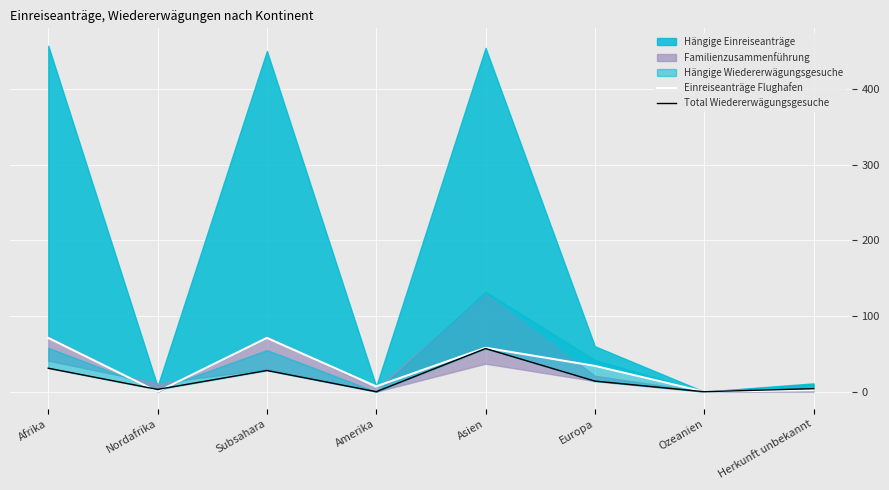

In Total Wiedererwägungsgesuche, how many points are lower than both neighbors (excluding endpoints)?

3